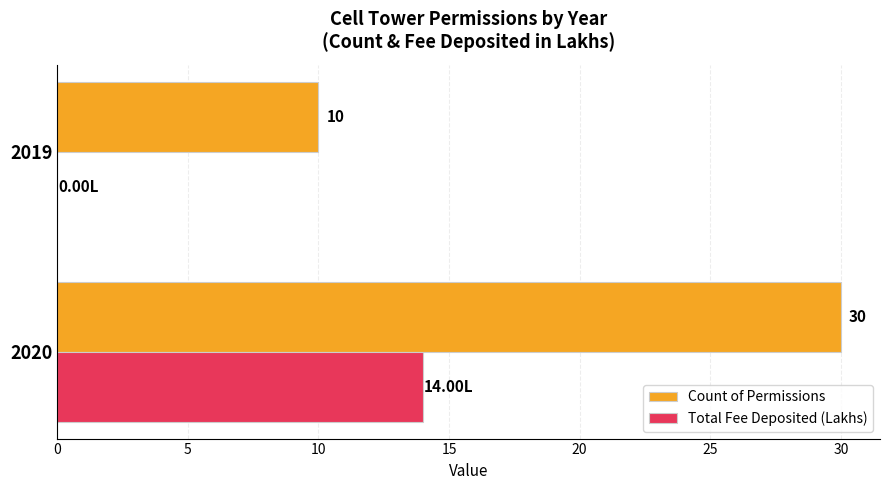

How many distinct data groups are displayed?

2